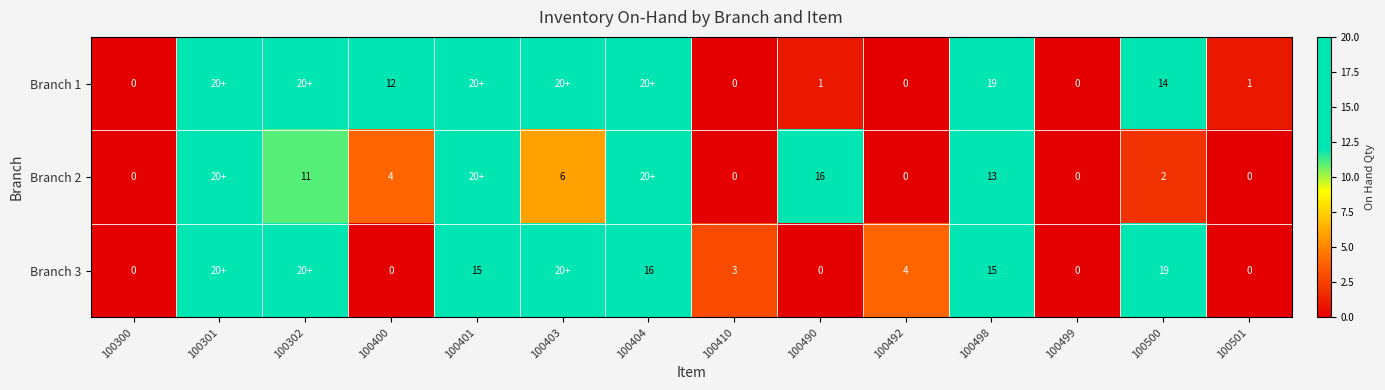

Is it true that Branch 1 equals 6 at 100500?

False